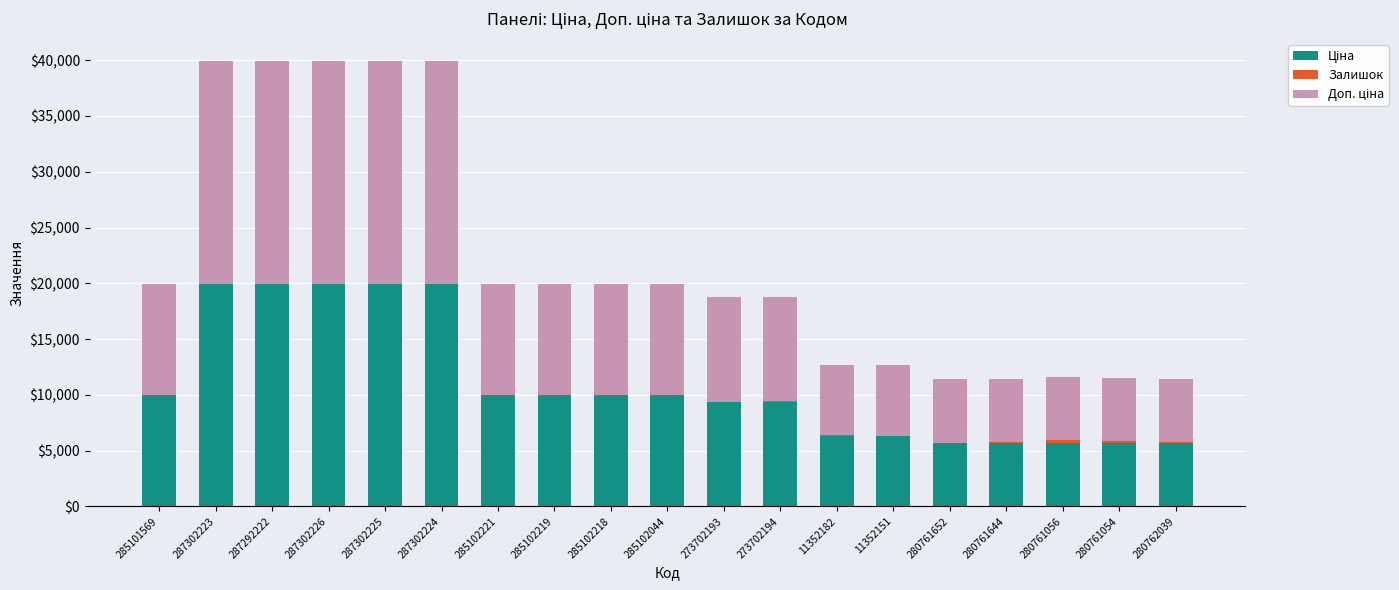

Are the bars horizontal?

No